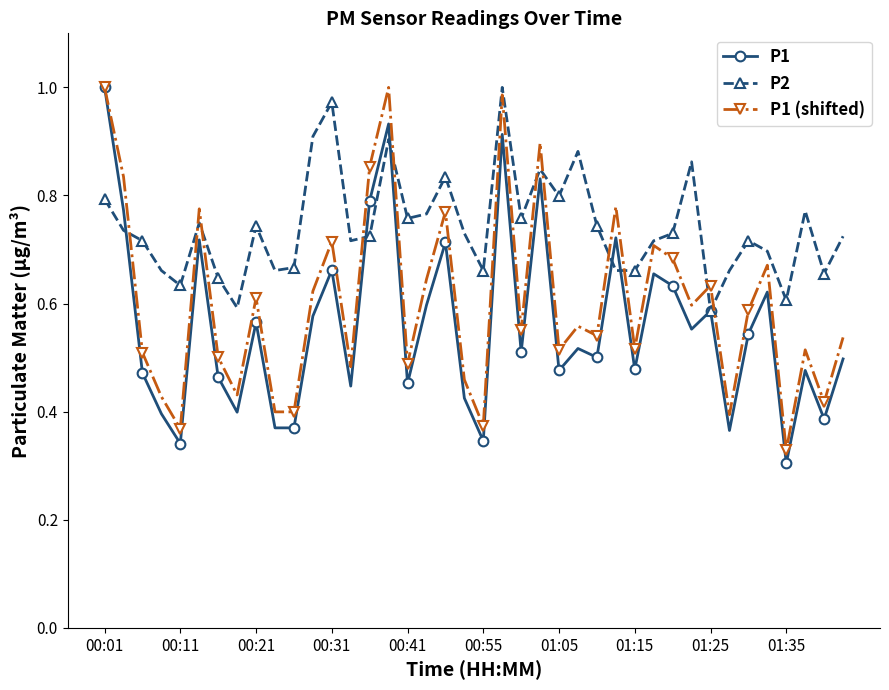

Is this an area chart (filled region under the line)?

No